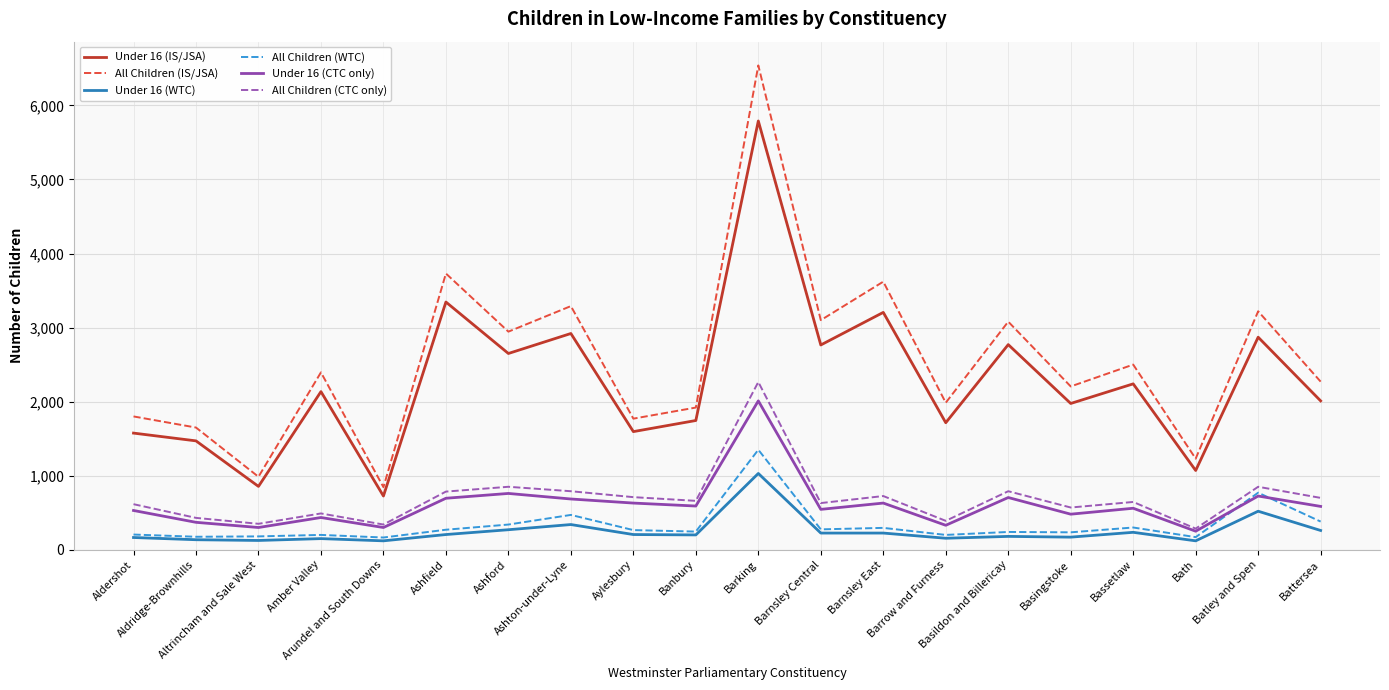

How many interior local peaks does the Under 16 (CTC only) series have?

7